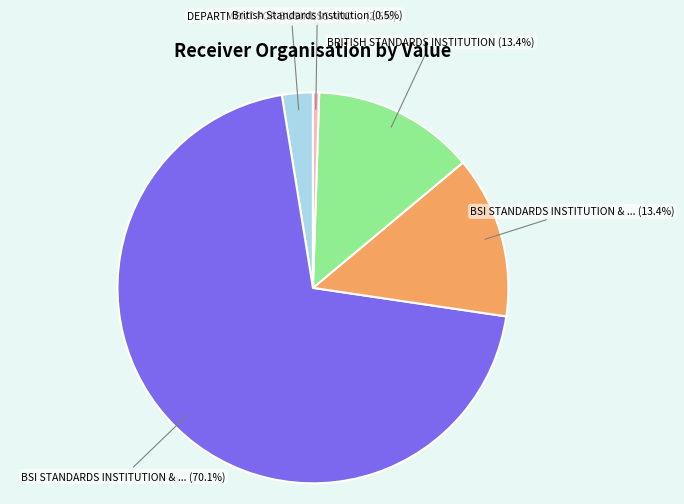

Is there any slice that represents more than half of the pie?

Yes